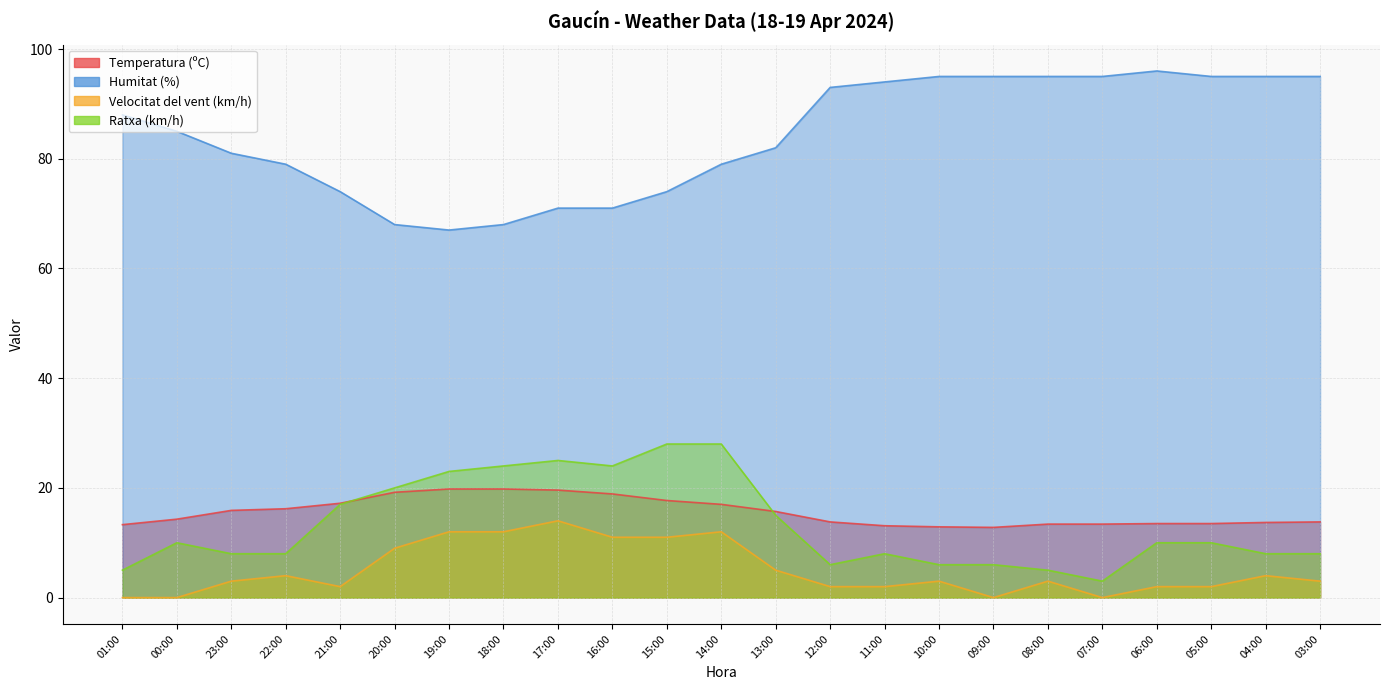

How many data points in Humitat (%) are above 85?

11